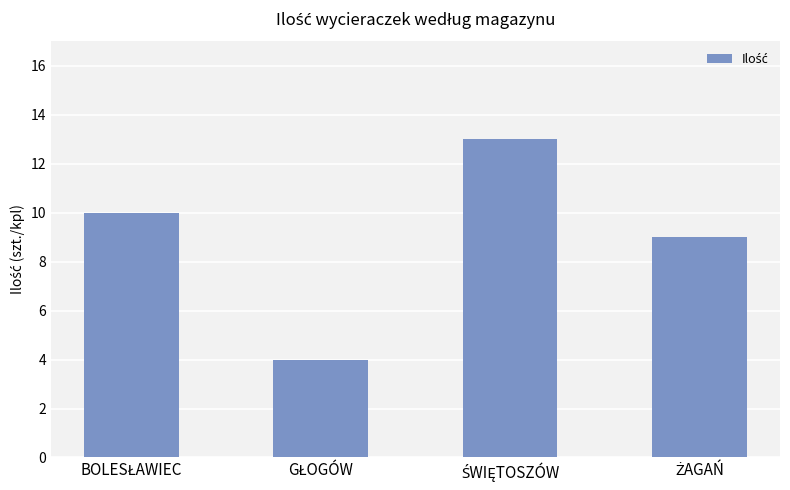

What is the difference between the maximum and minimum values?

9